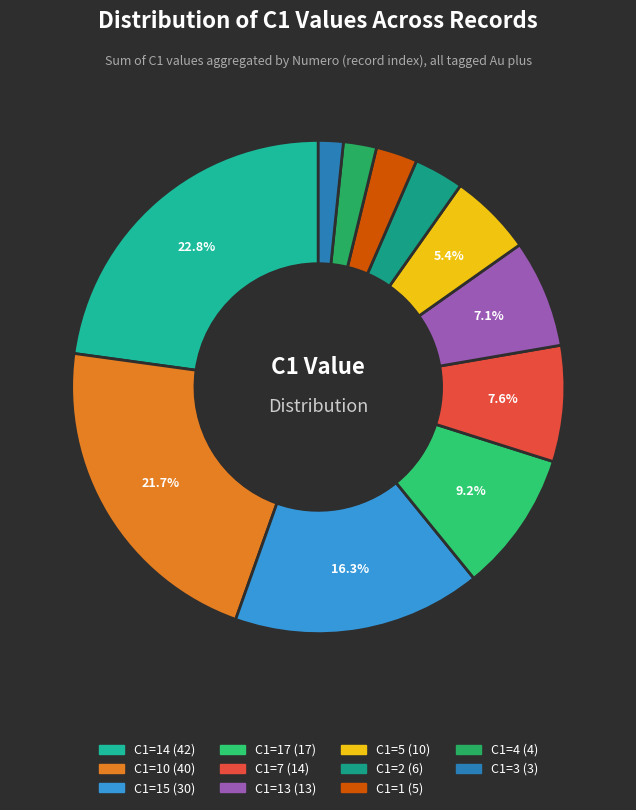

Count the number of slices in the pie.

11